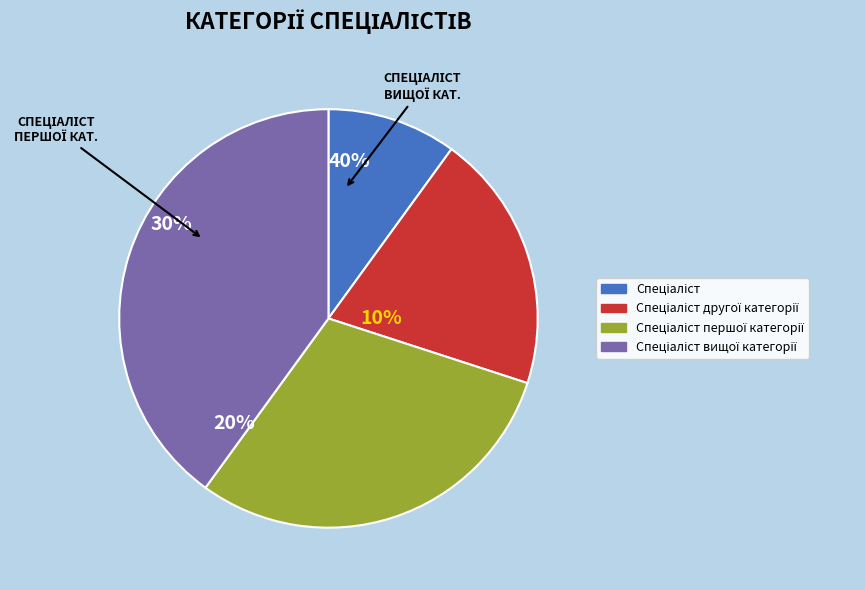

Is it true that Спеціаліст вищої категорії is 50% of the pie?

False